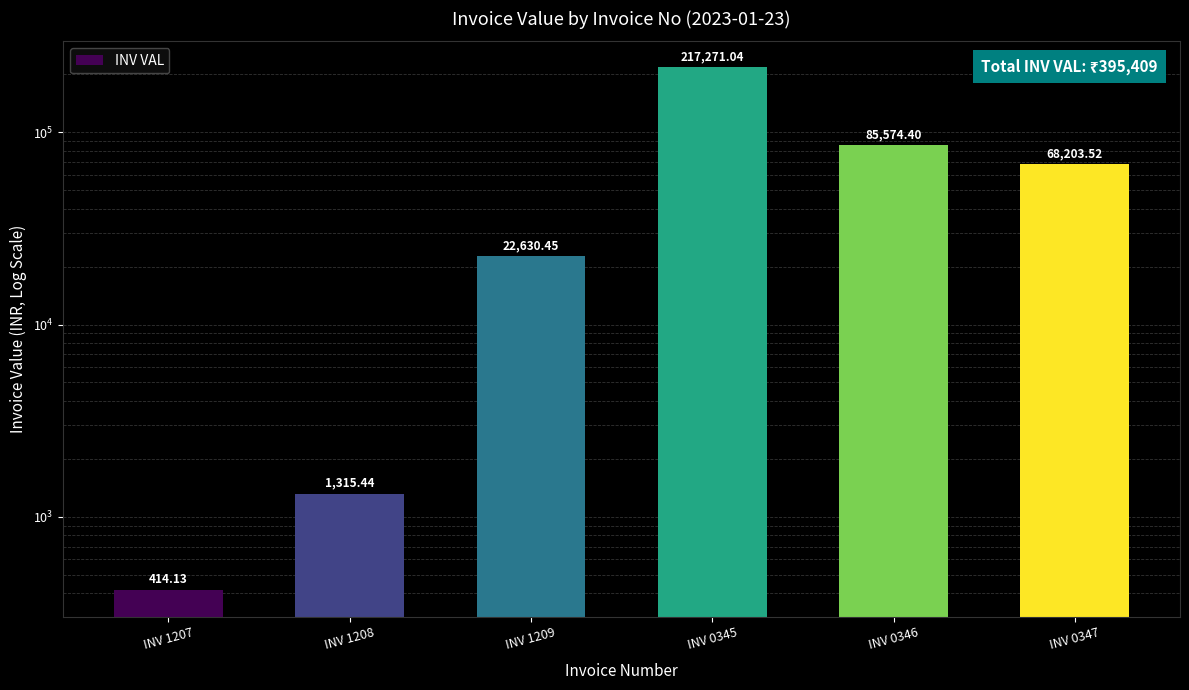

How many values are below 68203?

3